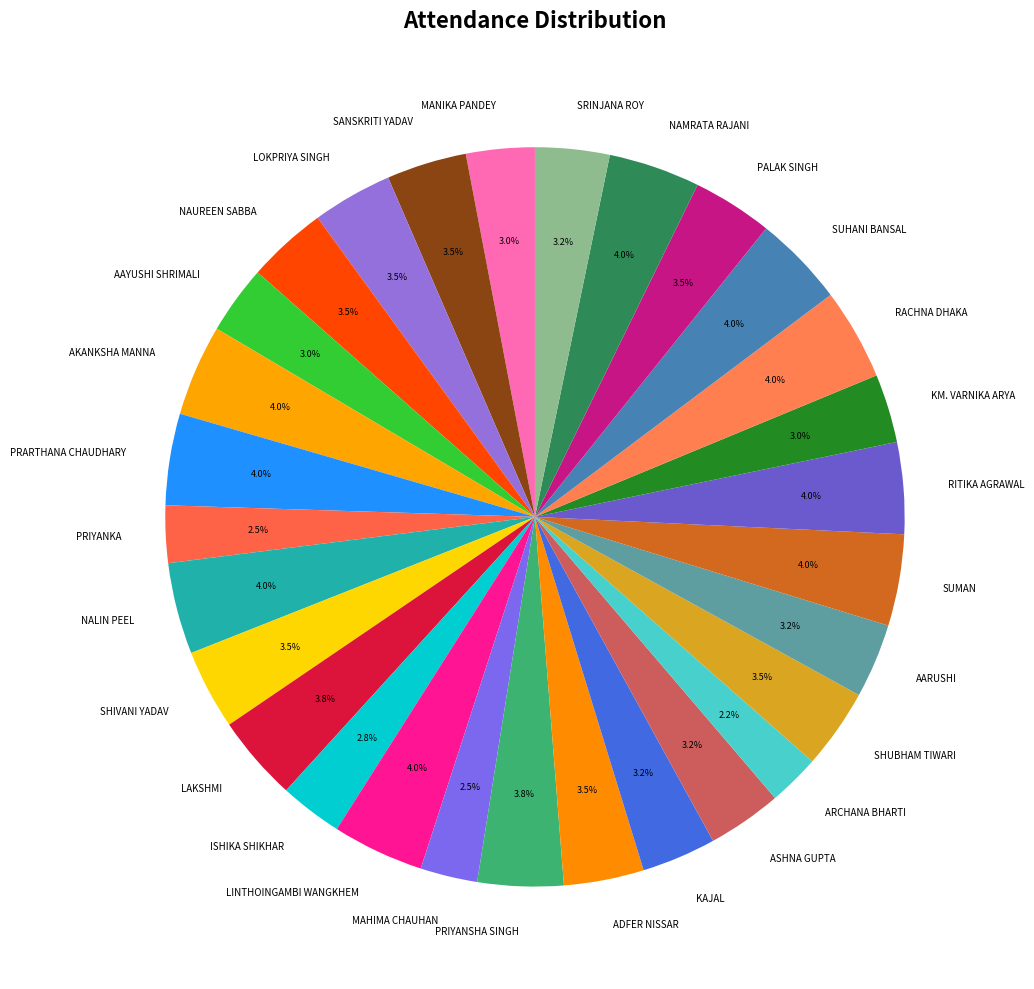

Does NAMRATA RAJANI account for over 50% of the chart?

No